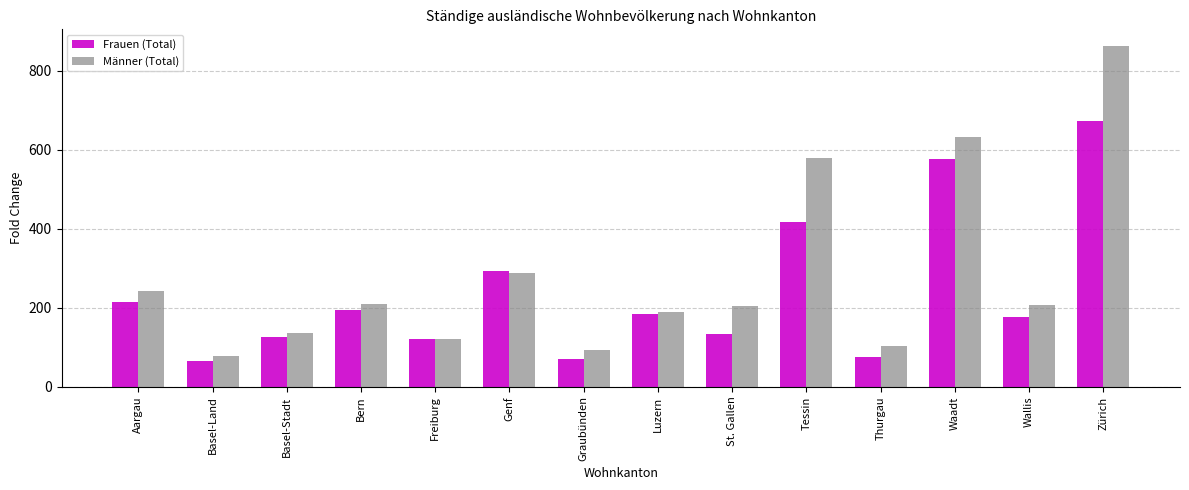

Is it true that Frauen (Total) equals 263 at Wallis?

False